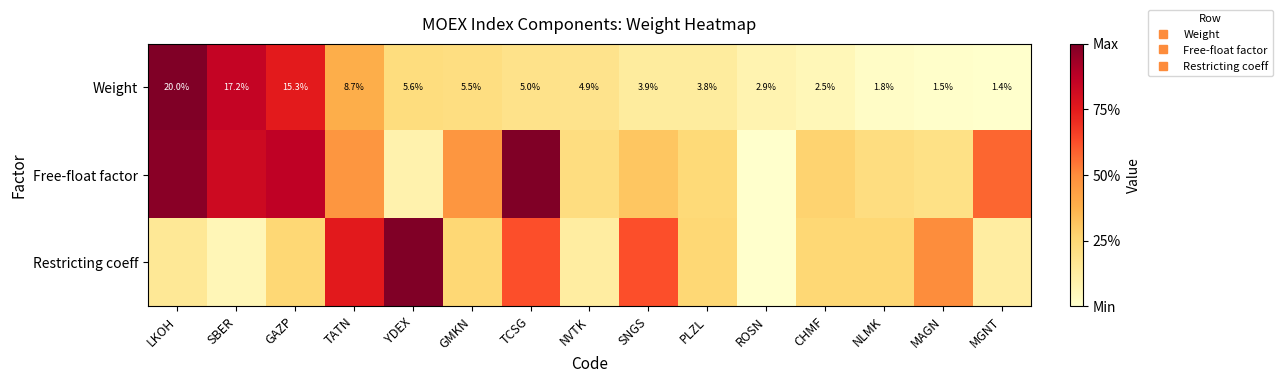

How many distinct data groups are displayed?

3